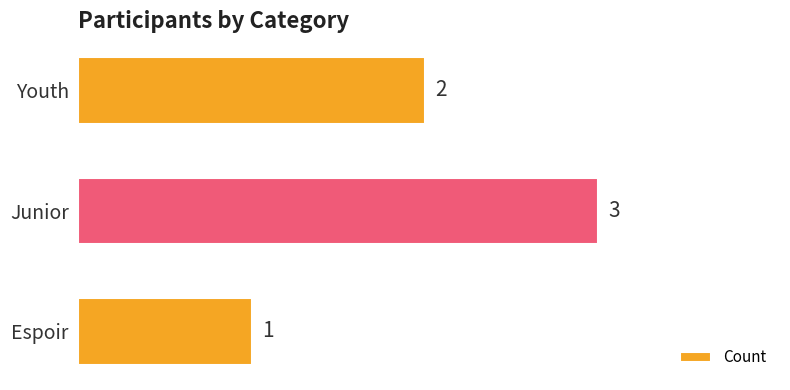

What is the label of the 2nd bar from the top?

Junior